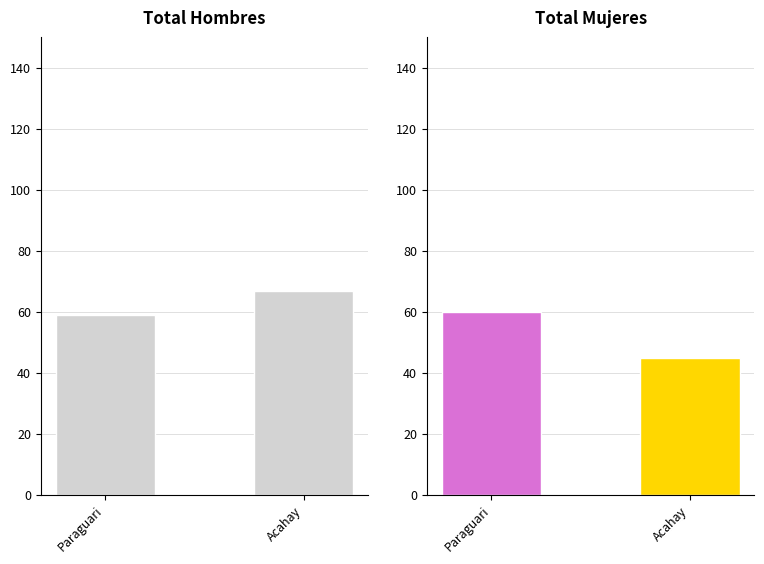

What is the label of the 1st bar from the right?

Acahay